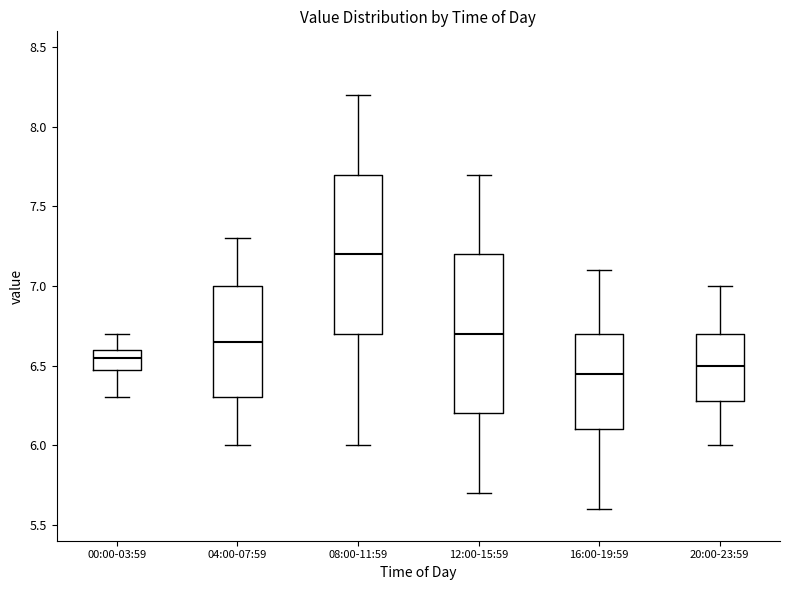

Where does the median line of the box for 08:00-11:59 sit on the y-axis? The values are not printed on the chart, so give them approximately, as read against the axis.

7.20